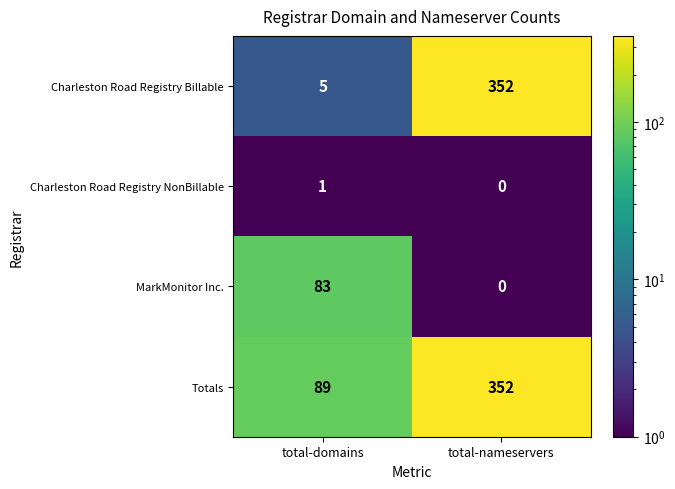

Which series has the widest spread of values?

Charleston Road Registry Billable